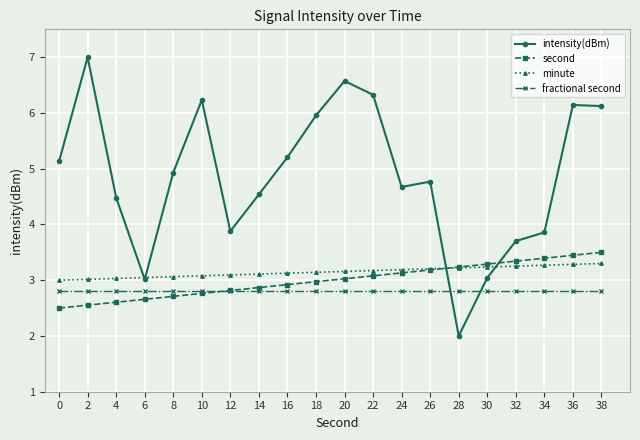

The value of intensity(dBm) at 18 is 8.4. True or false?

False